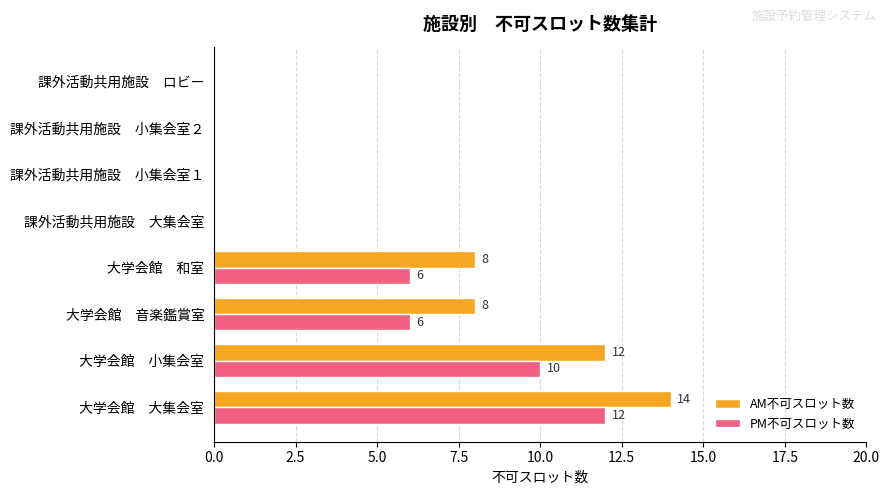

What is the sum of all AM不可スロット数 values?

42